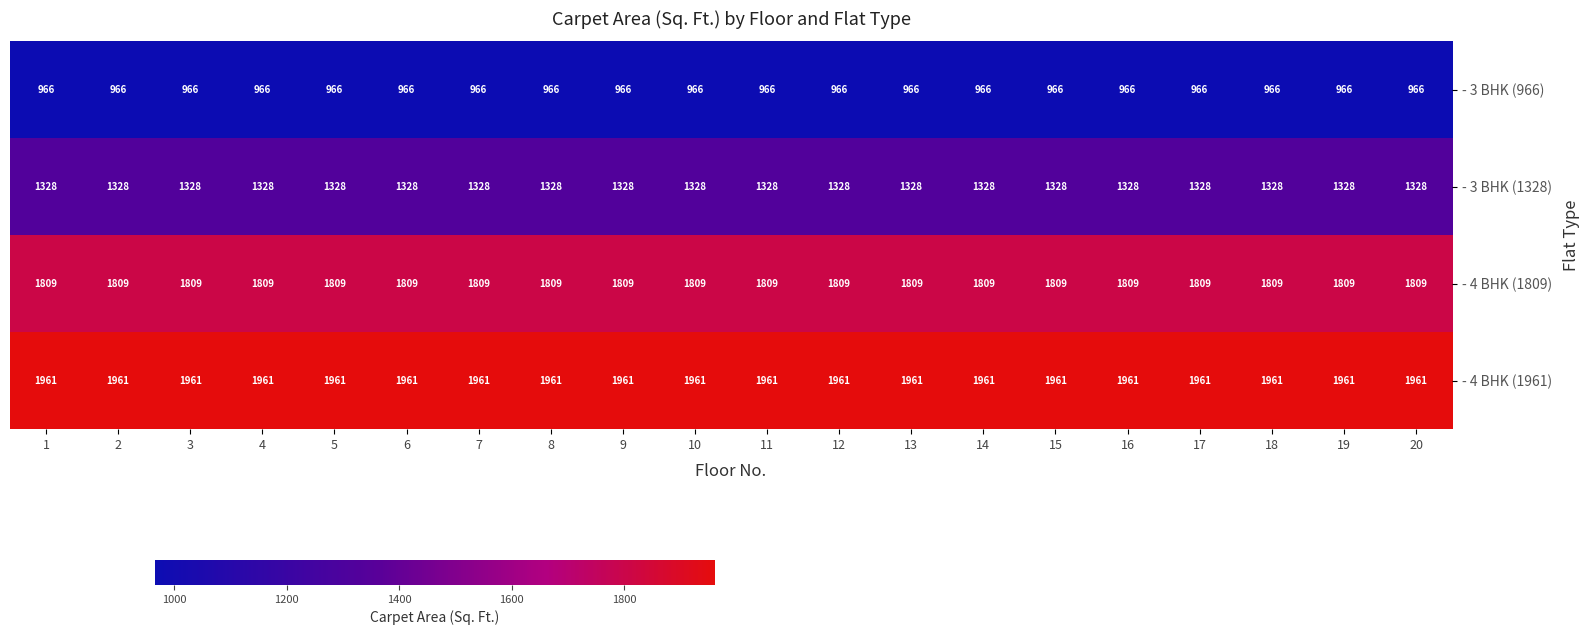

What is the difference between the highest and lowest values at 8?

995